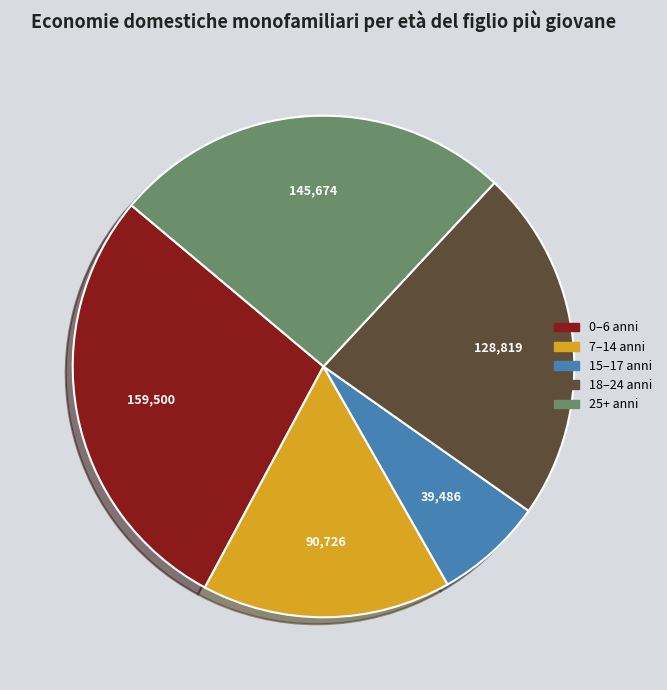

Does any single category account for the majority?

No